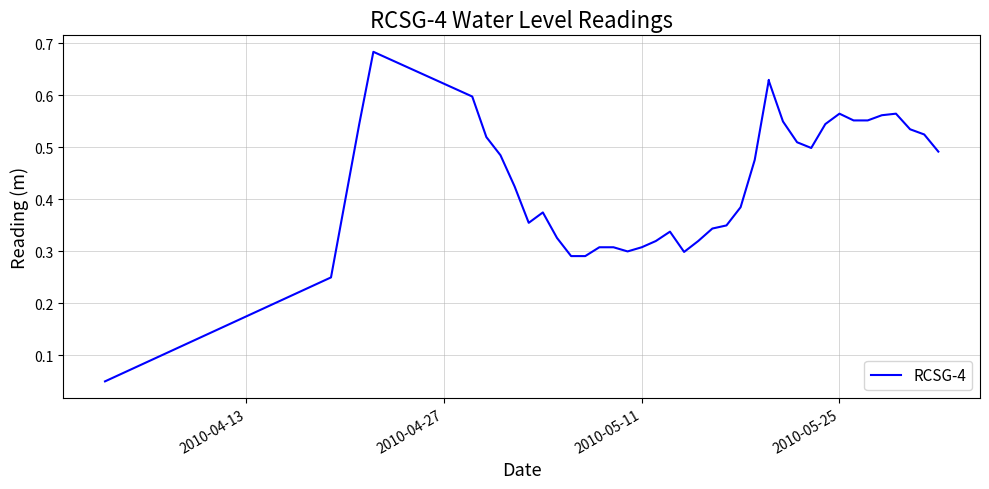

Reading right to left, extract all data points from this chart.

0.5	0.5	0.5	0.6	0.6	0.6	0.6	0.6	0.5	0.5	0.5	0.6	0.6	0.6	0.5	0.4	0.3	0.3	0.3	0.3	0.3	0.3	0.3	0.3	0.3	0.3	0.3	0.3	0.3	0.4	0.4	0.4	0.5	0.5	0.6	0.7	0.5	0.2	0.1